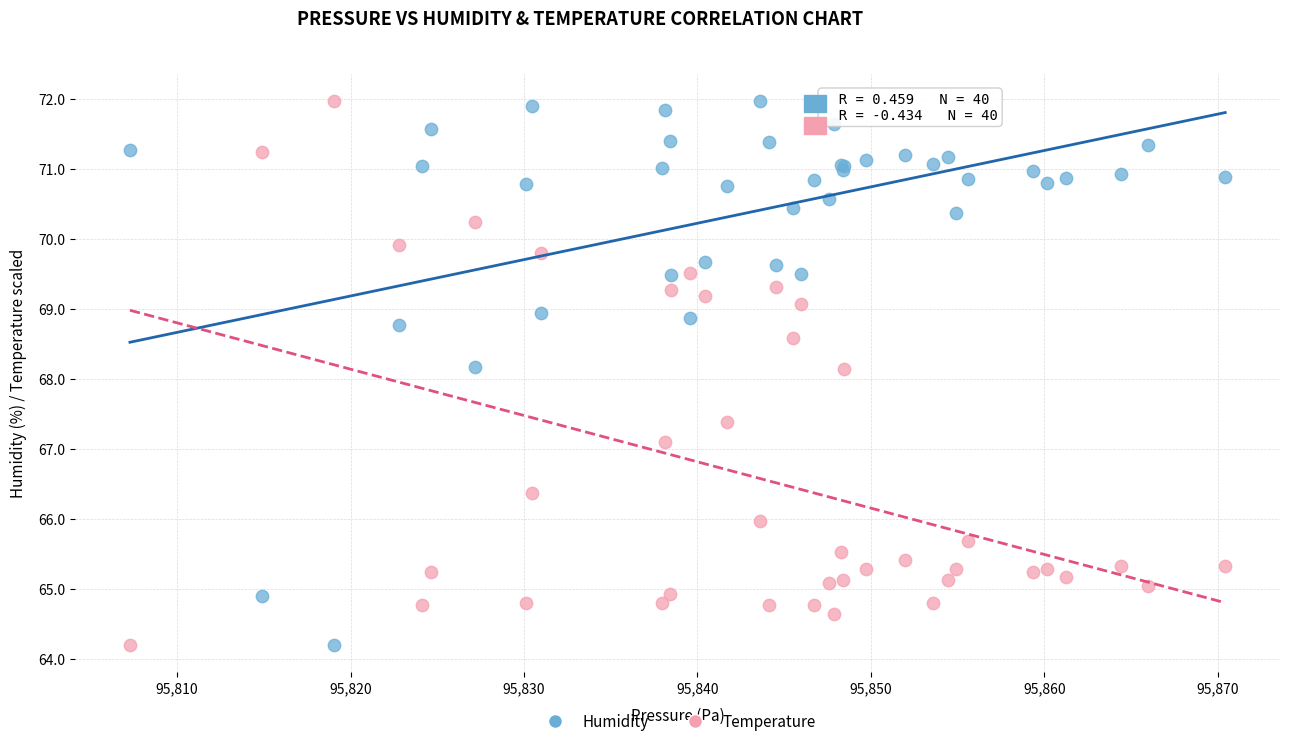

What is the X range (max minus min) for the scatter plot?

63.2